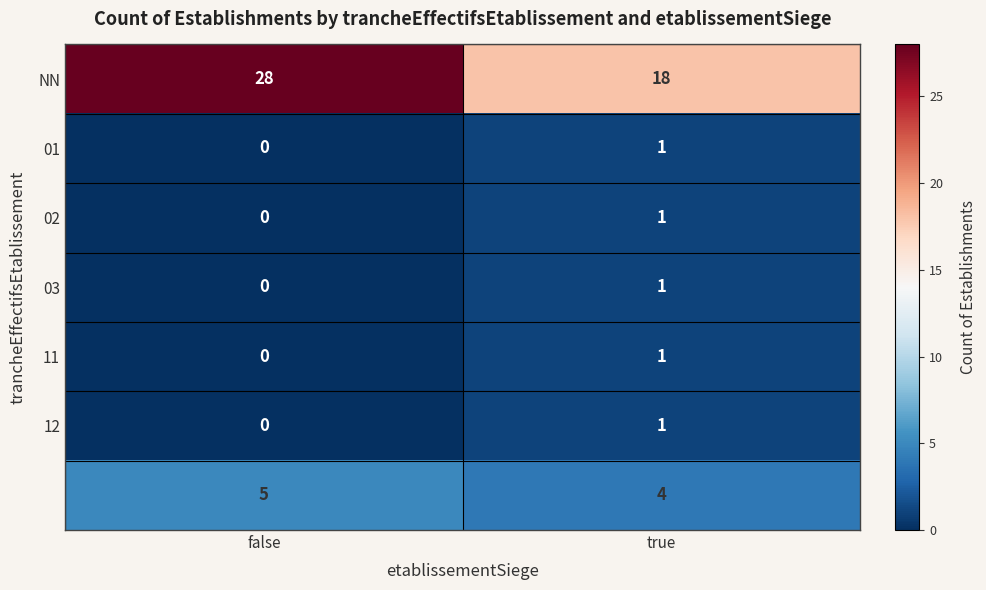

At which category is the sum across all series the highest?

false